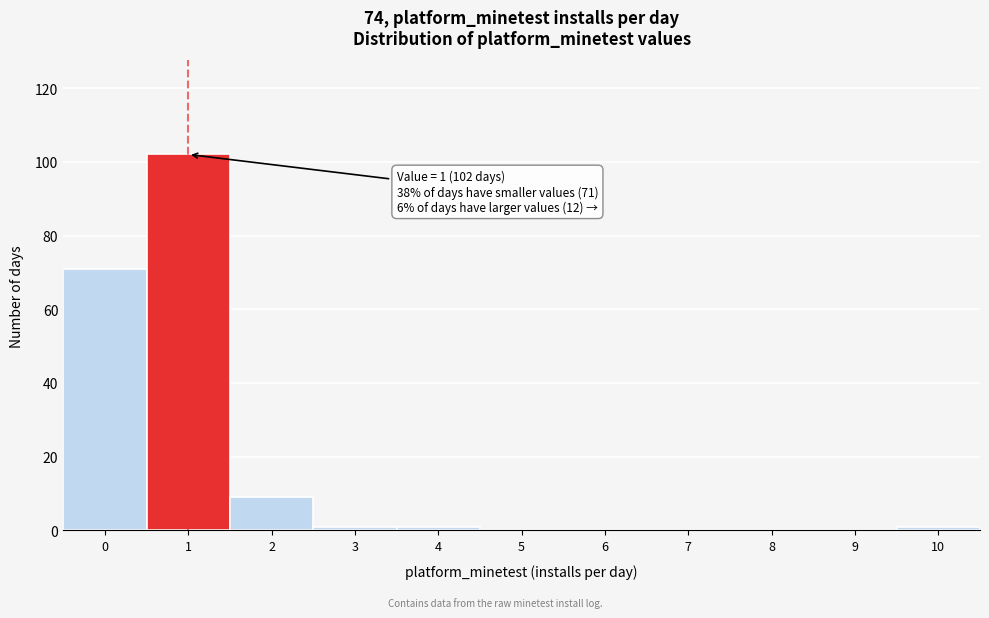

Reading left to right, what are all the values shown in this chart?

0=71	1=102	2=9	3=1	4=1	5=0	6=0	7=0	8=0	9=0	10=1